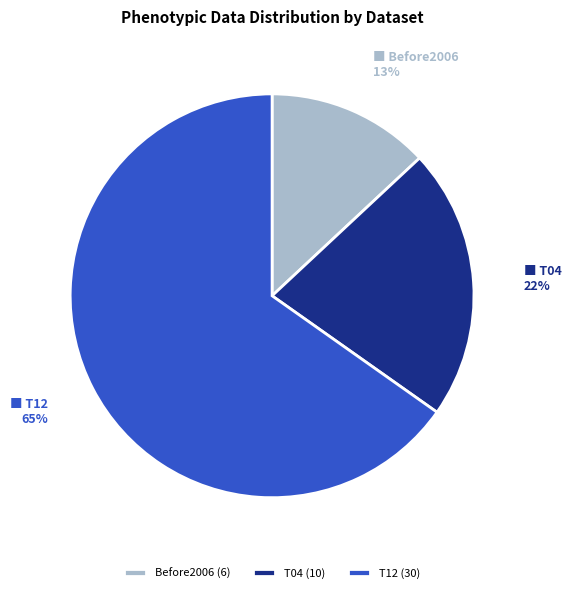

Which category accounts for the majority?

T12